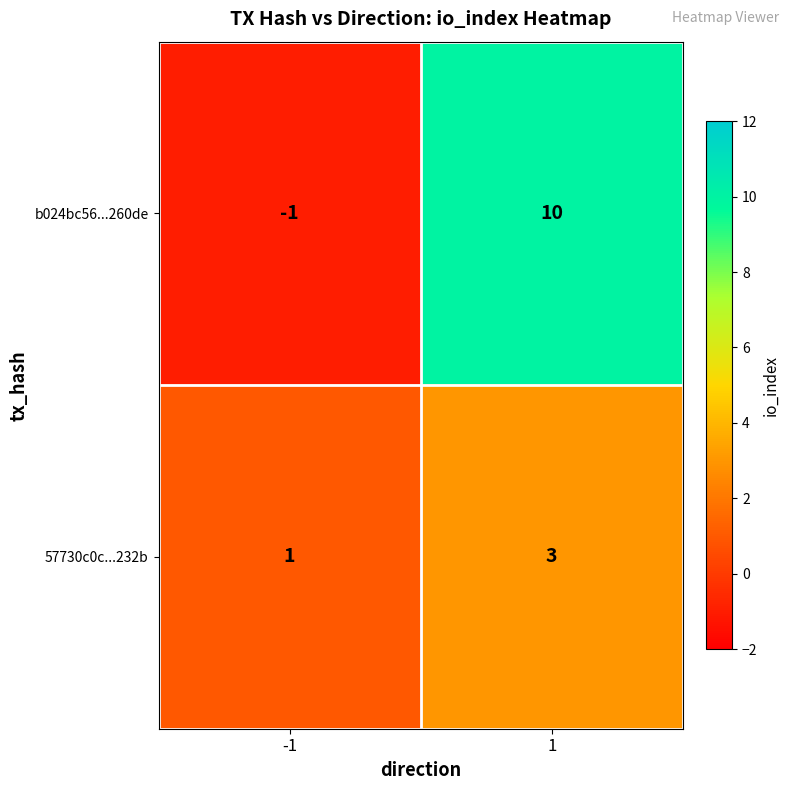

The value of b024bc56...260de at -1 is -1. True or false?

True